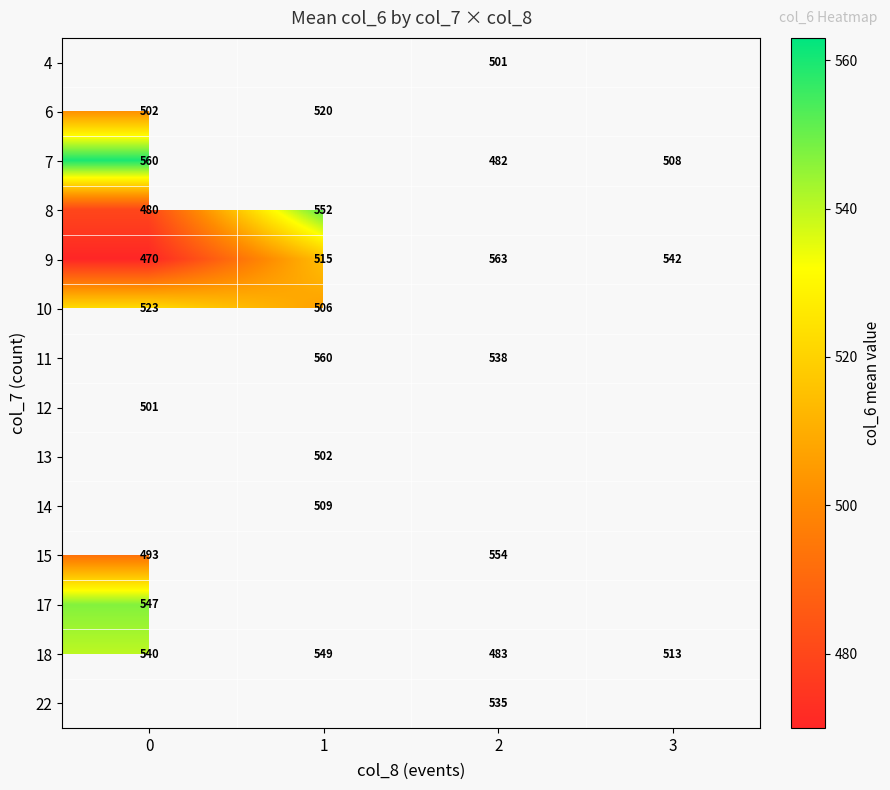

List the labels in order of 18 value, largest first.

1, 0, 3, 2